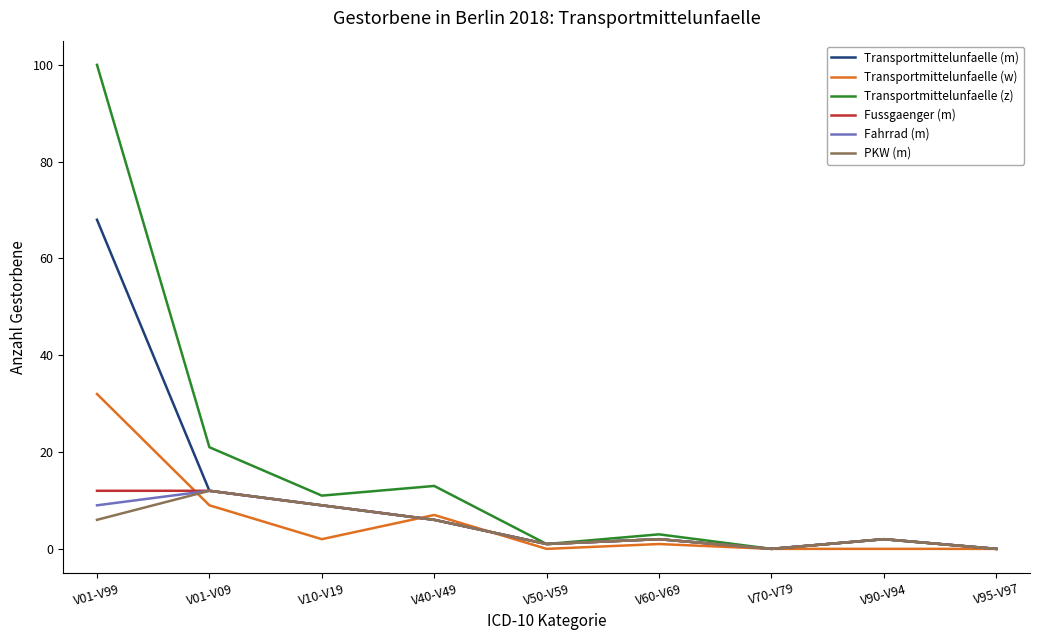

Reading left to right, list all the values displayed in this chart.

Transportmittelunfaelle (m): V01-V99=68	V01-V09=12	V10-V19=9	V40-V49=6	V50-V59=1	V60-V69=2	V70-V79=0	V90-V94=2	V95-V97=0
Transportmittelunfaelle (w): V01-V99=32	V01-V09=9	V10-V19=2	V40-V49=7	V50-V59=0	V60-V69=1	V70-V79=0	V90-V94=0	V95-V97=0
Transportmittelunfaelle (z): V01-V99=100	V01-V09=21	V10-V19=11	V40-V49=13	V50-V59=1	V60-V69=3	V70-V79=0	V90-V94=2	V95-V97=0
Fussgaenger (m): V01-V99=12	V01-V09=12	V10-V19=9	V40-V49=6	V50-V59=1	V60-V69=2	V70-V79=0	V90-V94=2	V95-V97=0
Fahrrad (m): V01-V99=9	V01-V09=12	V10-V19=9	V40-V49=6	V50-V59=1	V60-V69=2	V70-V79=0	V90-V94=2	V95-V97=0
PKW (m): V01-V99=6	V01-V09=12	V10-V19=9	V40-V49=6	V50-V59=1	V60-V69=2	V70-V79=0	V90-V94=2	V95-V97=0